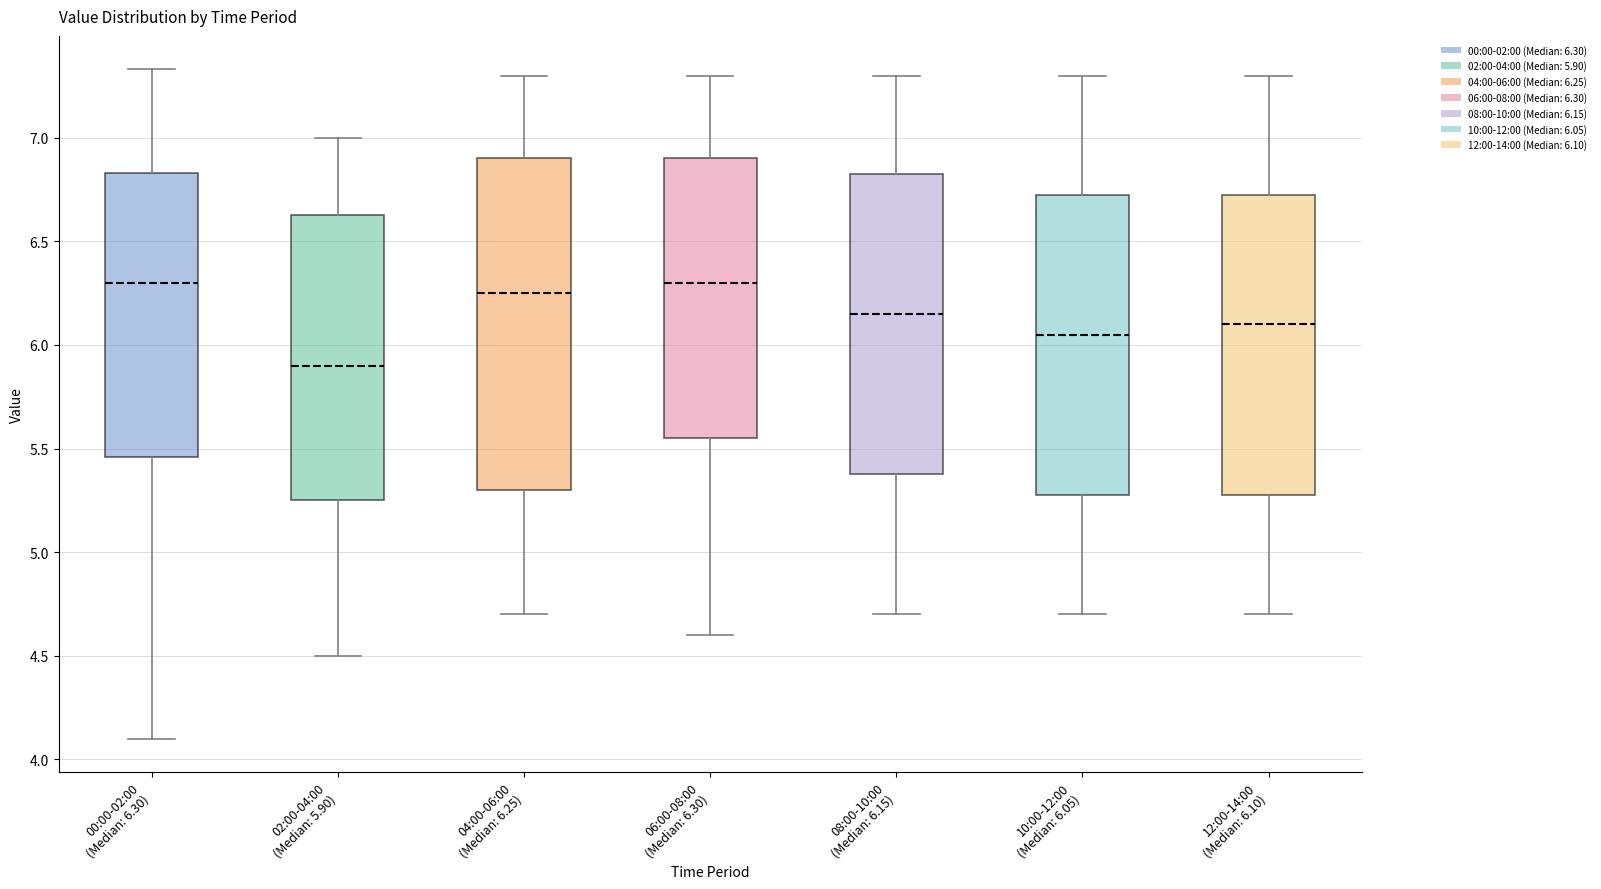

Reading left to right, transcribe this box plot: for each box, give where its median line is, the range the box spans, and where its two whiskers end, as read against the y-axis. The values are not printed on the chart, so give them approximately, as read against the axis.

00:00-02:00 (Median: 6.30): median 6.30, box 5.45 to 6.85, whiskers 4.10 to 7.35
02:00-04:00 (Median: 5.90): median 5.90, box 5.25 to 6.65, whiskers 4.50 to 7.00
04:00-06:00 (Median: 6.25): median 6.25, box 5.30 to 6.90, whiskers 4.70 to 7.30
06:00-08:00 (Median: 6.30): median 6.30, box 5.55 to 6.90, whiskers 4.60 to 7.30
08:00-10:00 (Median: 6.15): median 6.15, box 5.40 to 6.85, whiskers 4.70 to 7.30
10:00-12:00 (Median: 6.05): median 6.05, box 5.30 to 6.75, whiskers 4.70 to 7.30
12:00-14:00 (Median: 6.10): median 6.10, box 5.30 to 6.75, whiskers 4.70 to 7.30